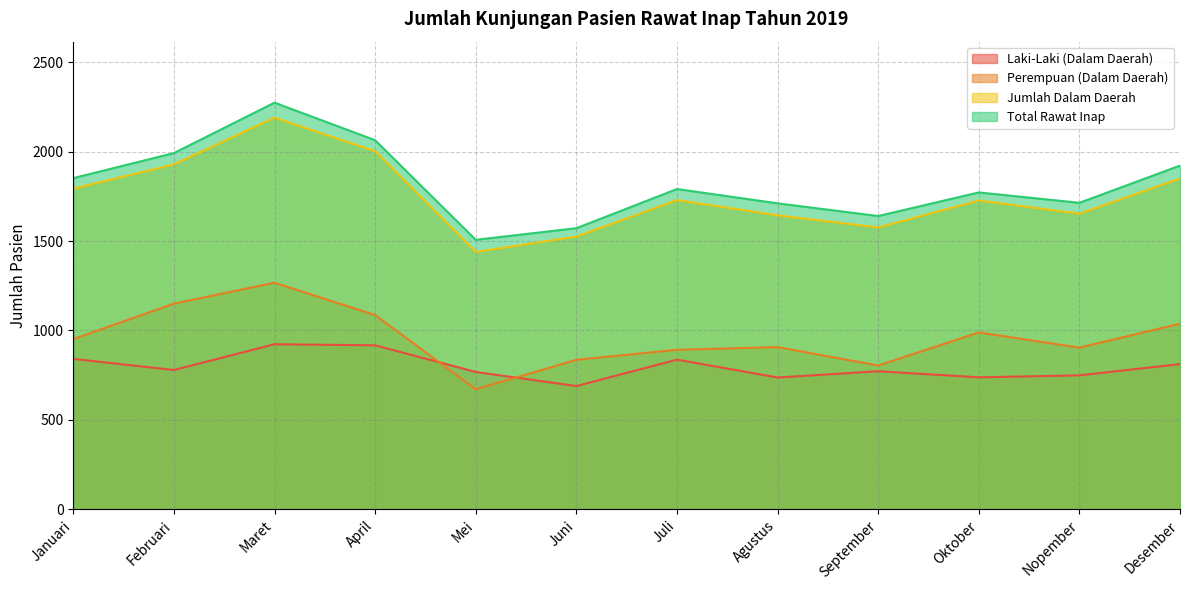

Count the number of data series in this chart.

4